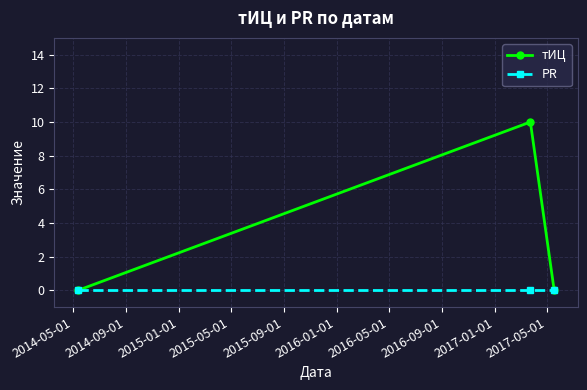

Reading left to right, what are all the values shown in this chart?

тИЦ: 0	10	0
PR: 0	0	0